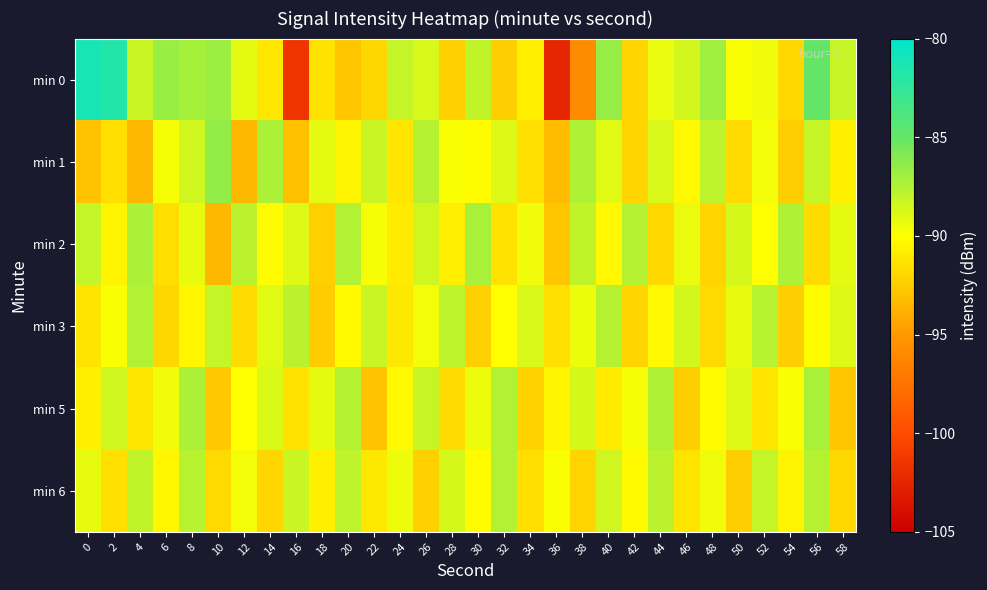

Reading right to left, transcribe all the data shown in this chart.

min 0: 58=-88.2	56=-85.0	54=-91.9	52=-89.5	50=-89.8	48=-86.8	46=-88.6	44=-89.3	42=-92.0	40=-86.6	38=-95.9	36=-102.4	34=-90.7	32=-92.4	30=-88.0	28=-92.3	26=-88.7	24=-88.0	22=-92.0	20=-92.7	18=-91.4	16=-101.6	14=-91.0	12=-89.2	10=-86.8	8=-87.1	6=-86.7	4=-88.3	2=-81.7	0=-81.2
min 1: 58=-90.7	56=-88.2	54=-92.4	52=-89.6	50=-91.8	48=-87.9	46=-90.3	44=-88.7	42=-92.1	40=-89.0	38=-87.4	36=-93.2	34=-91.5	32=-88.9	30=-90.1	28=-89.8	26=-87.6	24=-91.2	22=-88.3	20=-90.5	18=-89.1	16=-93.1	14=-87.3	12=-93.5	10=-86.5	8=-88.5	6=-89.7	4=-93.5	2=-91.6	0=-93.0
min 2: 58=-89.1	56=-91.7	54=-87.4	52=-90.0	50=-88.6	48=-92.1	46=-89.3	44=-91.9	42=-87.6	40=-90.3	38=-88.0	36=-92.7	34=-89.5	32=-91.4	30=-87.2	28=-90.8	26=-88.4	24=-91.0	22=-89.7	20=-87.5	18=-92.3	16=-88.9	14=-90.1	12=-87.8	10=-93.4	8=-89.2	6=-91.6	4=-87.3	2=-90.5	0=-88.1
min 3: 58=-88.9	56=-90.1	54=-92.4	52=-87.7	50=-89.2	48=-91.8	46=-88.5	44=-90.3	42=-92.1	40=-87.6	38=-89.4	36=-91.5	34=-88.7	32=-90.0	30=-92.3	28=-87.9	26=-89.6	24=-91.1	22=-88.3	20=-90.2	18=-92.5	16=-87.8	14=-89.0	12=-91.7	10=-88.1	8=-90.4	6=-92.0	4=-87.5	2=-89.8	0=-91.3
min 5: 58=-92.7	56=-87.2	54=-89.8	52=-91.3	50=-88.9	48=-90.1	46=-92.4	44=-87.4	42=-89.7	40=-91.0	38=-88.6	36=-90.5	34=-92.2	32=-87.5	30=-89.4	28=-91.7	26=-88.2	24=-90.3	22=-92.9	20=-87.6	18=-89.1	16=-91.4	14=-88.8	12=-90.0	10=-92.6	8=-87.3	6=-89.5	4=-91.2	2=-88.4	0=-90.7
min 6: 58=-91.9	56=-87.6	54=-90.5	52=-88.1	50=-92.4	48=-89.5	46=-91.3	44=-87.8	42=-90.2	40=-88.4	38=-92.1	36=-89.8	34=-91.6	32=-87.5	30=-90.1	28=-88.6	26=-92.3	24=-89.4	22=-91.1	20=-87.9	18=-90.7	16=-88.3	14=-92.0	12=-89.6	10=-91.8	8=-87.7	6=-90.4	4=-88.0	2=-91.5	0=-89.2